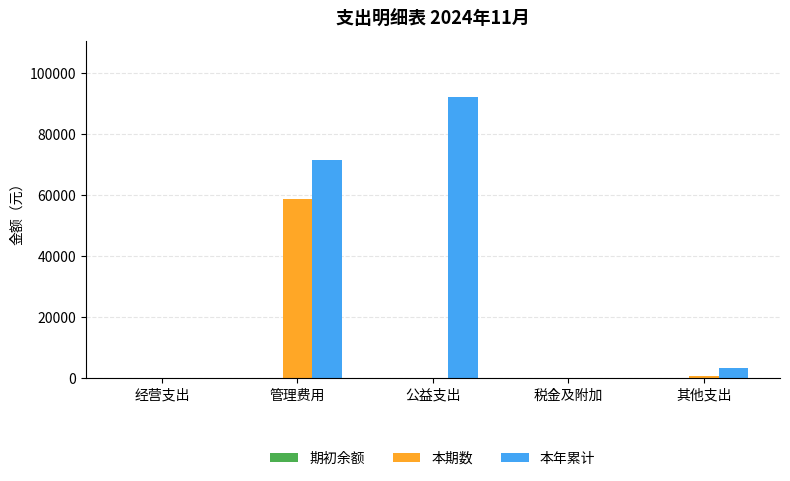

Which series has the largest range (max minus min)?

本年累计